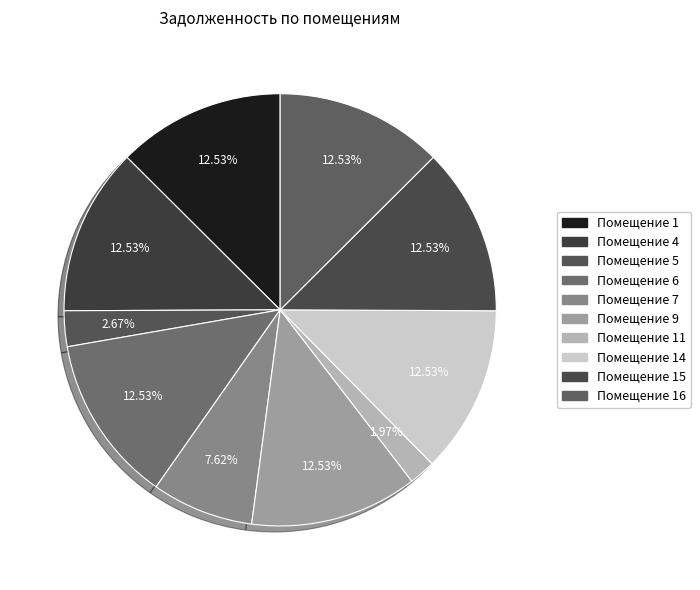

Count the number of slices in the pie.

10